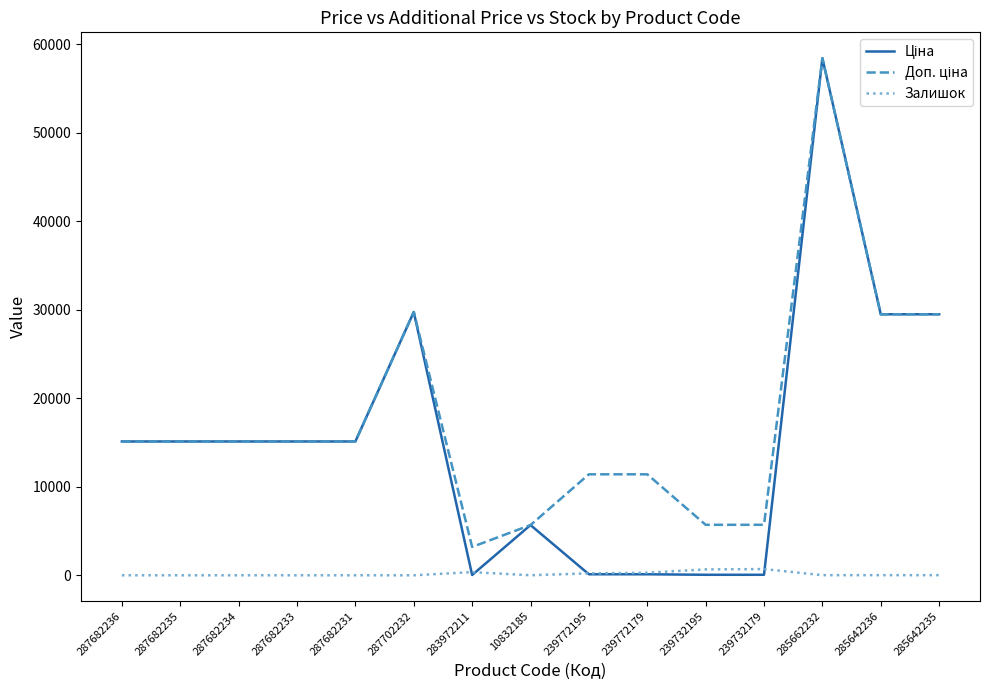

What is the total value across all series at 239732179?

6464.1